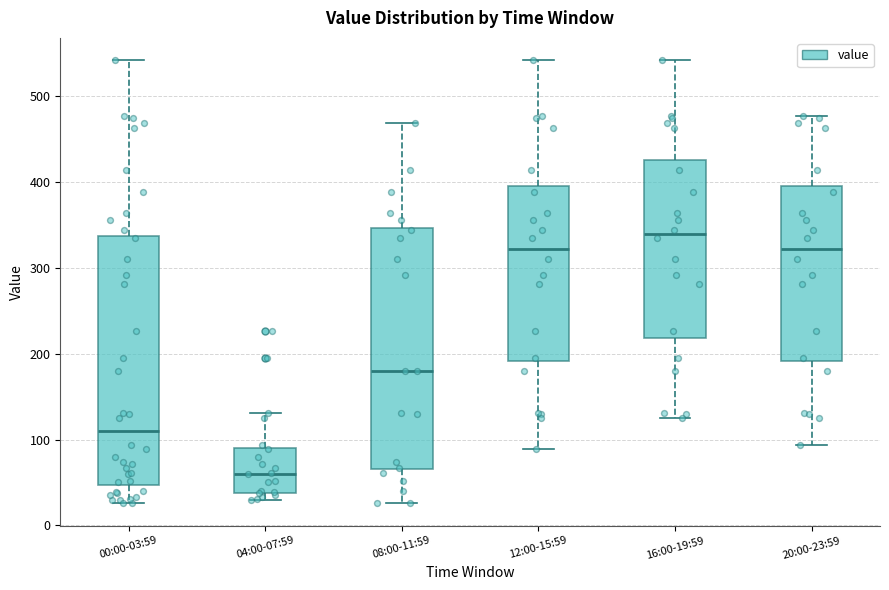

Reading left to right, transcribe this box plot: for each box, give where its median line is, the range the box spans, and where its two whiskers end, as read against the y-axis. The values are not printed on the chart, so give them approximately, as read against the axis.

00:00-03:59: median 110, box 50 to 340, whiskers 30 to 540
04:00-07:59: median 60, box 40 to 90, whiskers 30 to 130
08:00-11:59: median 180, box 70 to 350, whiskers 30 to 470
12:00-15:59: median 320, box 190 to 390, whiskers 90 to 540
16:00-19:59: median 340, box 220 to 430, whiskers 120 to 540
20:00-23:59: median 320, box 190 to 390, whiskers 90 to 480